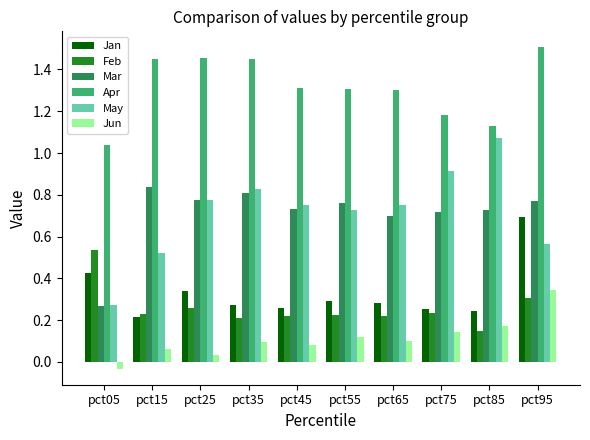

Is it true that Jan equals 0.4 at pct65?

False